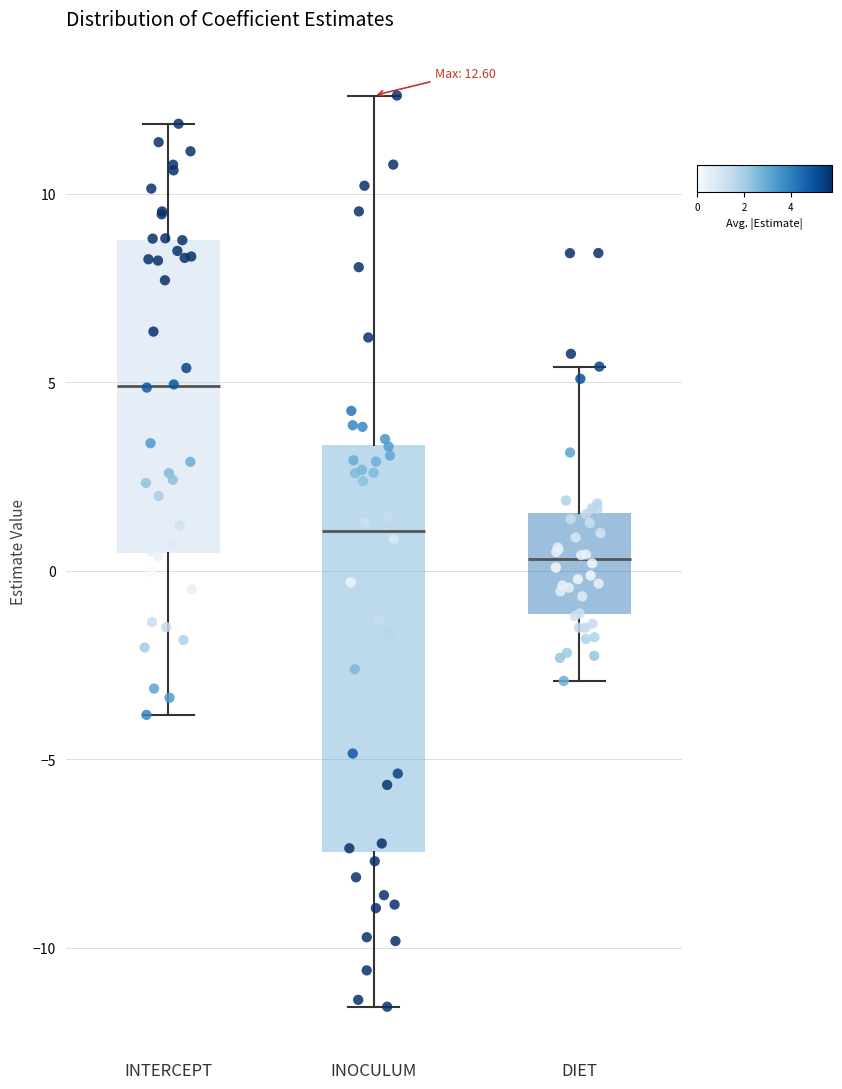

Which box is the tallest, from its lower edge to its upper edge?

INOCULUM